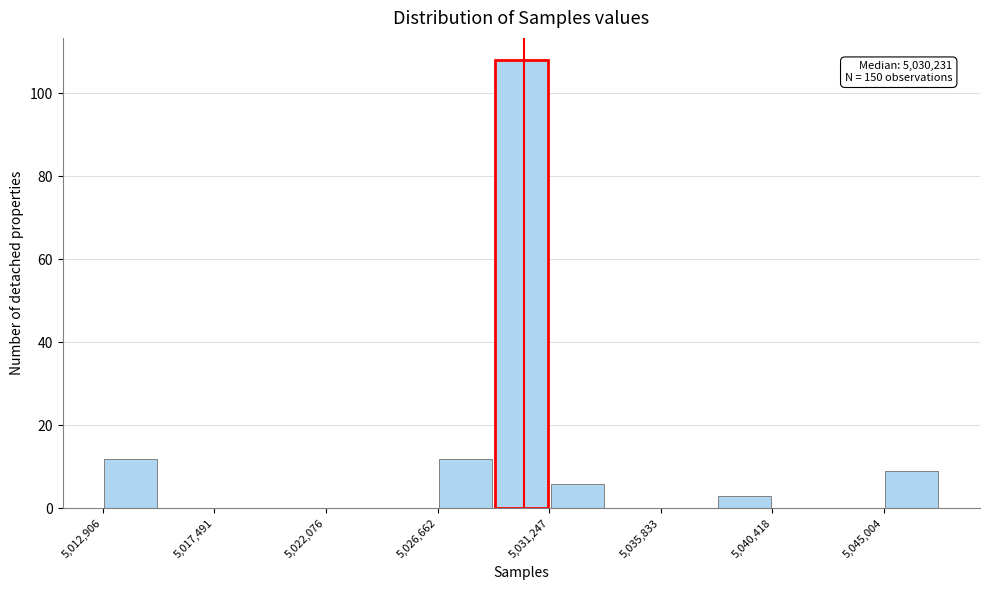

Which range on the x-axis has the tallest bar?

5029000 to 5031000